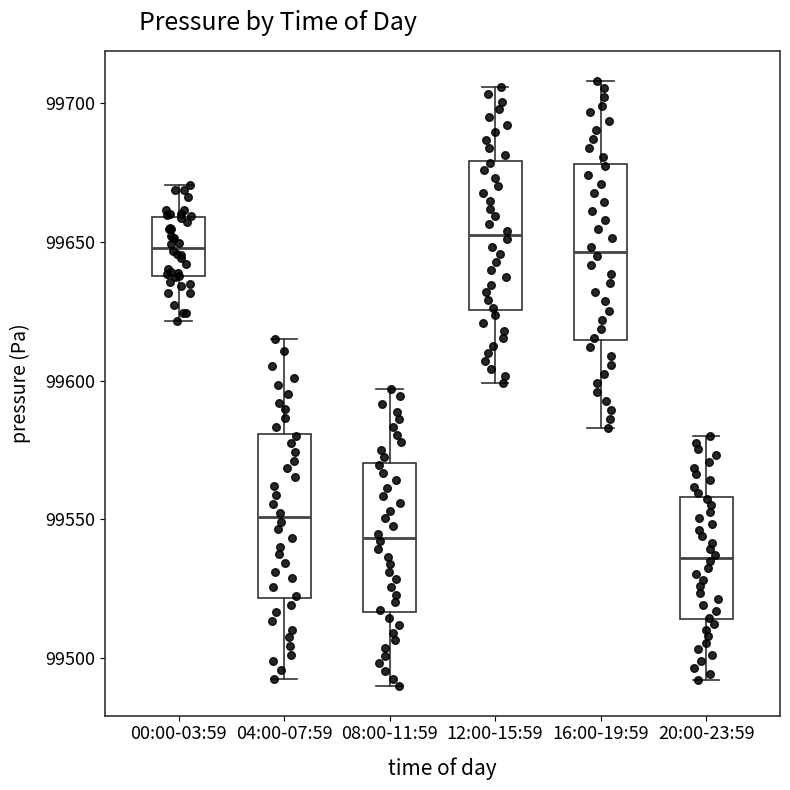

Reading left to right, read every box against the y-axis: the position of its median line, the range the box covers, and the ends of its whiskers. The values are not printed on the chart, so give them approximately, as read against the axis.

00:00-03:59: median 99650, box 99640 to 99660, whiskers 99620 to 99670
04:00-07:59: median 99550, box 99520 to 99580, whiskers 99490 to 99615
08:00-11:59: median 99545, box 99515 to 99570, whiskers 99490 to 99595
12:00-15:59: median 99650, box 99625 to 99680, whiskers 99600 to 99705
16:00-19:59: median 99645, box 99615 to 99680, whiskers 99585 to 99710
20:00-23:59: median 99535, box 99515 to 99560, whiskers 99490 to 99580